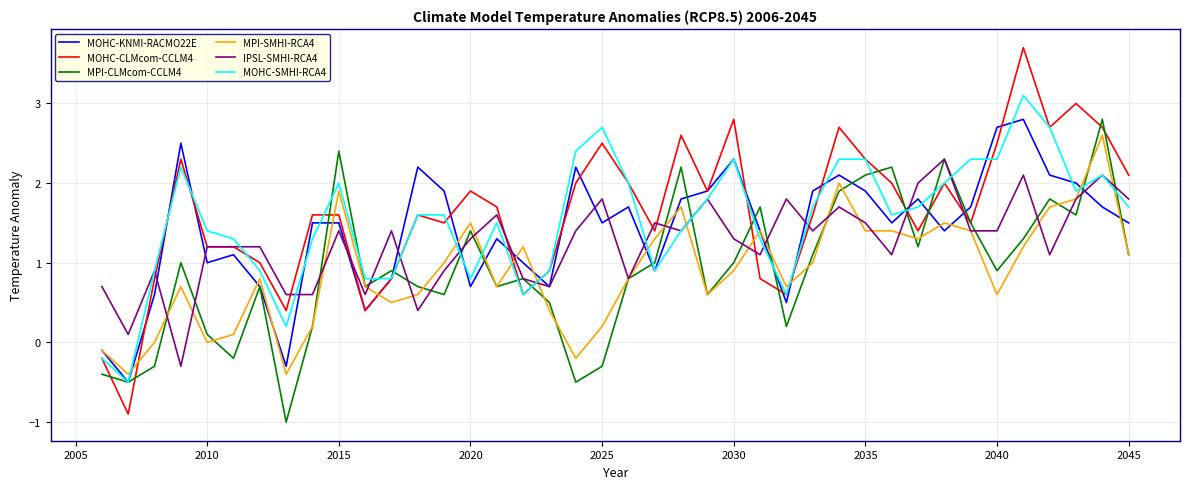

True or false: MPI-SMHI-RCA4 has more than 2 interior local peaks.

True